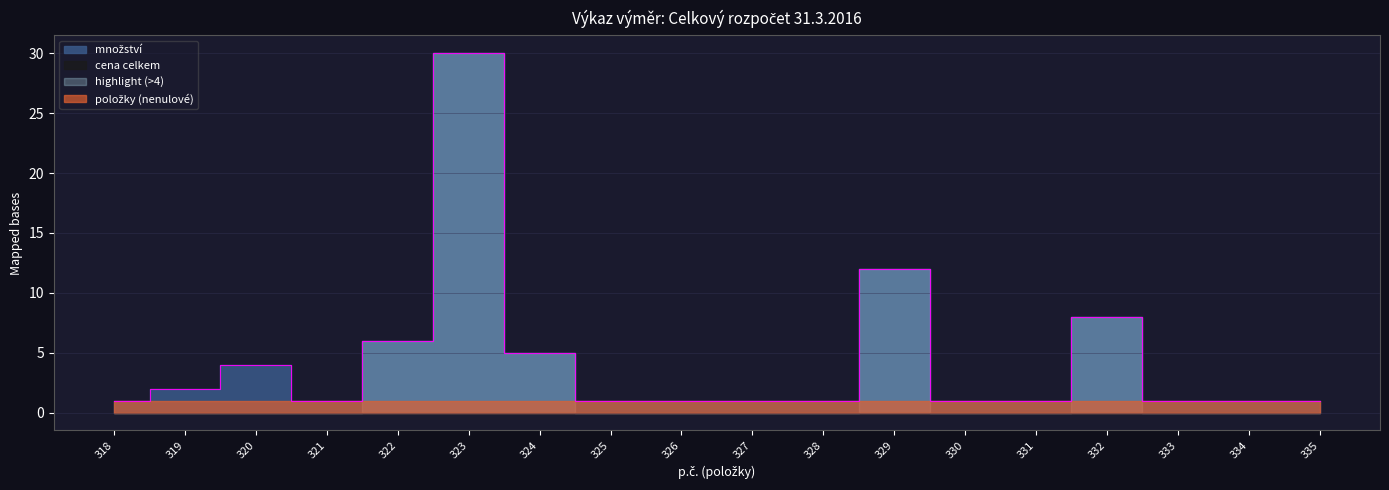

What is the difference between the values at 324 and 333?

4